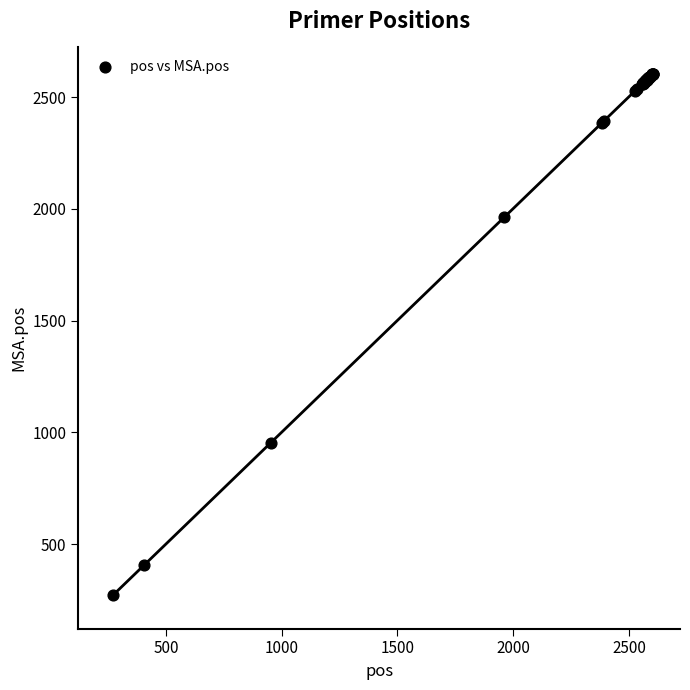

What Y value in the scatter plot is closest to 1439?

955